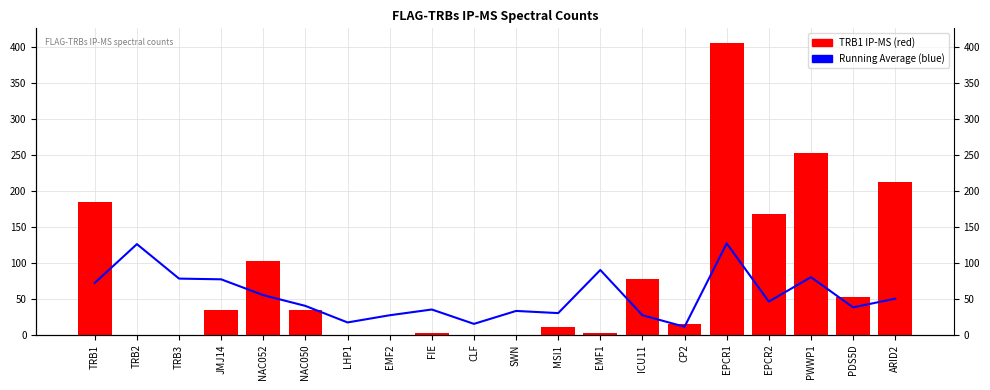

Which category has the highest value across all series?

EPCR1